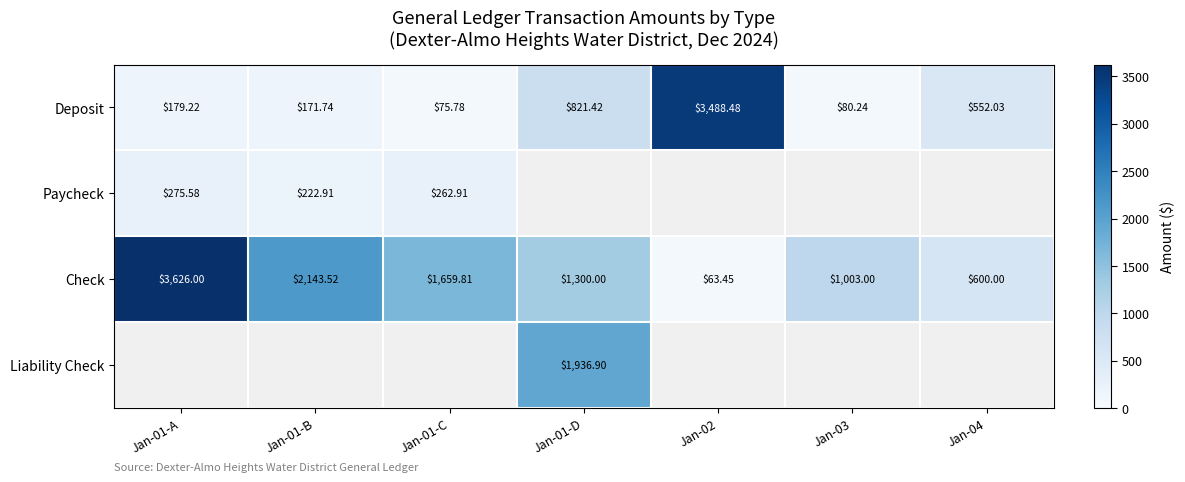

What is the maximum value shown in the chart?

3626.0